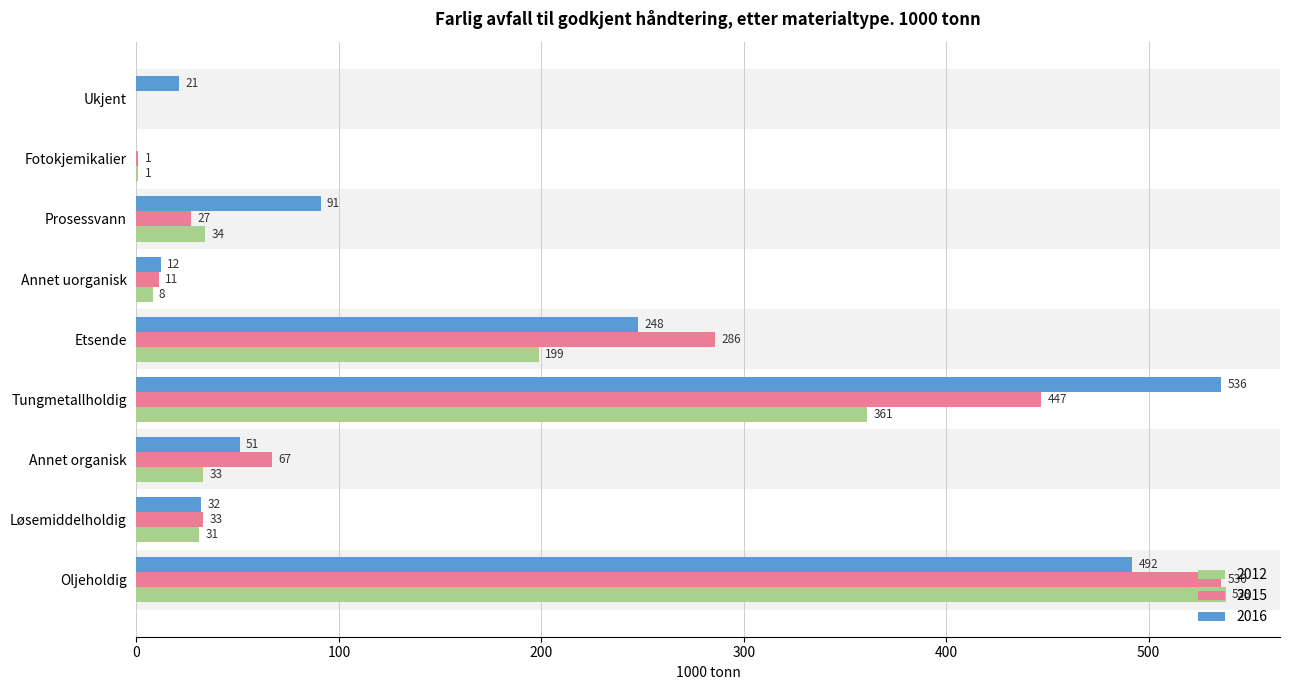

Read the 2016 value at Etsende, to the nearest 10.

250